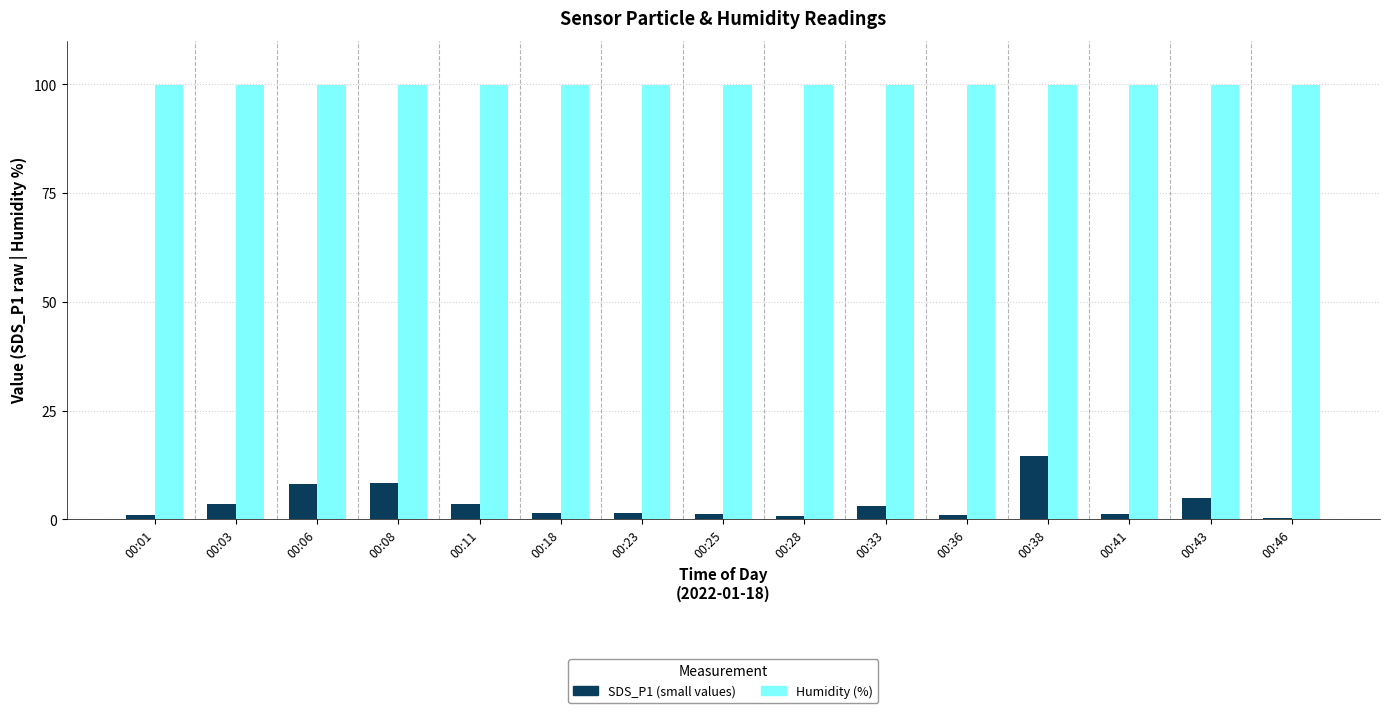

What is the maximum value shown in the chart?

99.9